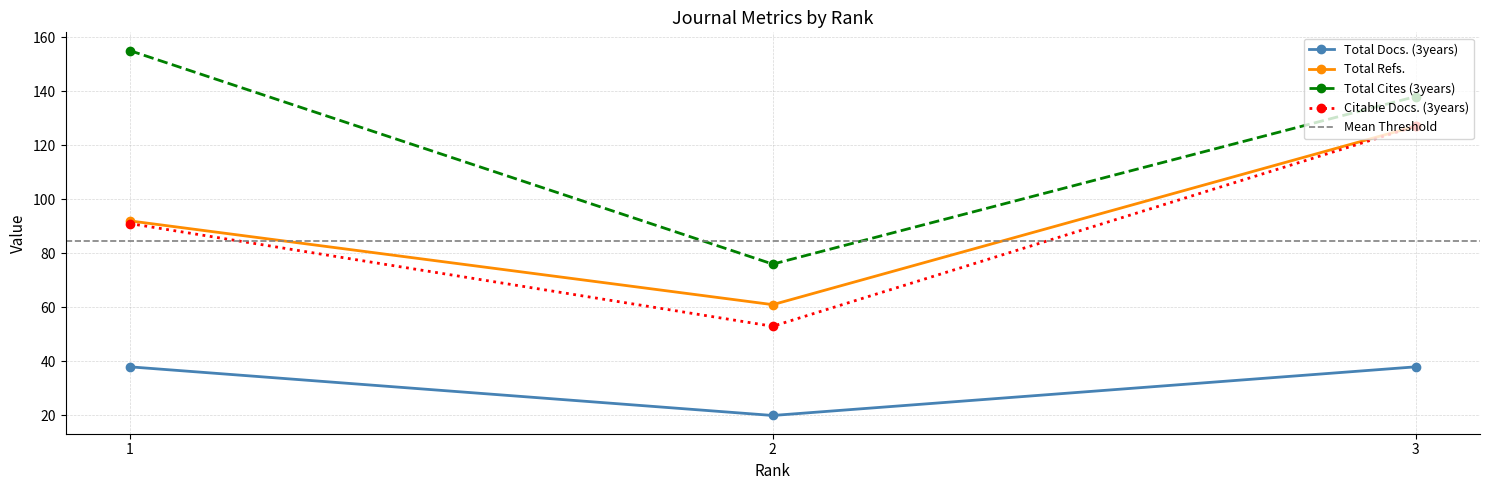

What is the difference between the maximum and minimum values in the Citable Docs. (3years) series?

74